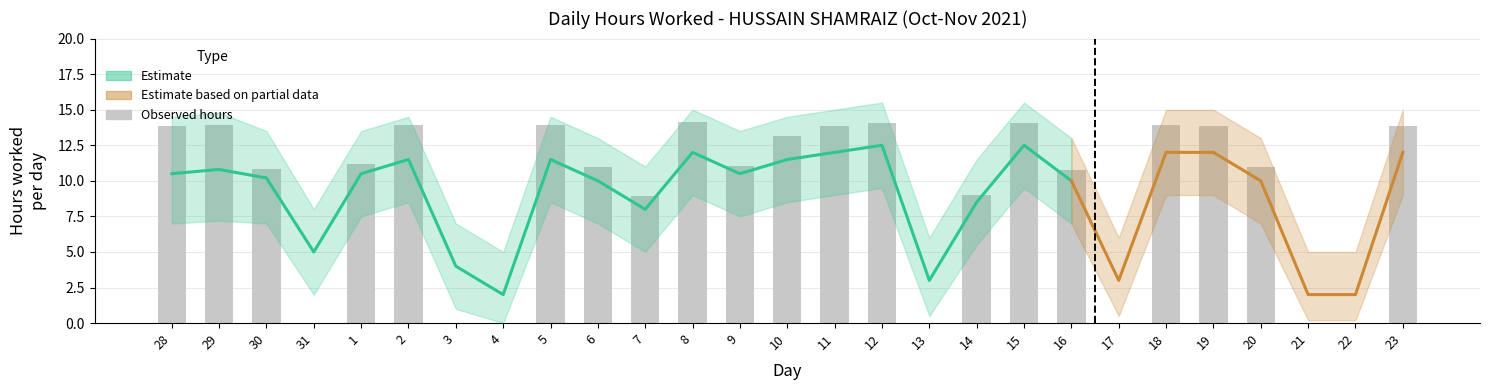

Reading left to right, what are all the values shown in this chart?

13.8	13.9	10.8	0.0	11.2	13.9	0.0	0.0	13.9	11.0	9.0	14.1	11.1	13.2	13.8	14.1	0.0	9.0	14.1	10.8	0.0	13.9	13.9	11.0	0.0	0.0	13.9